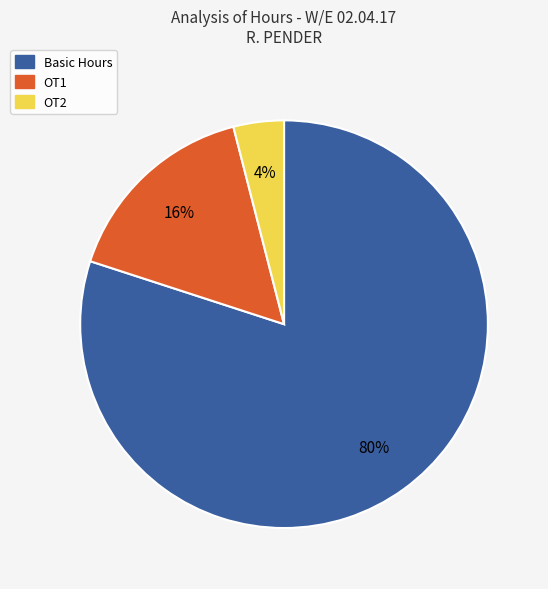

Does any single category account for the majority?

Yes